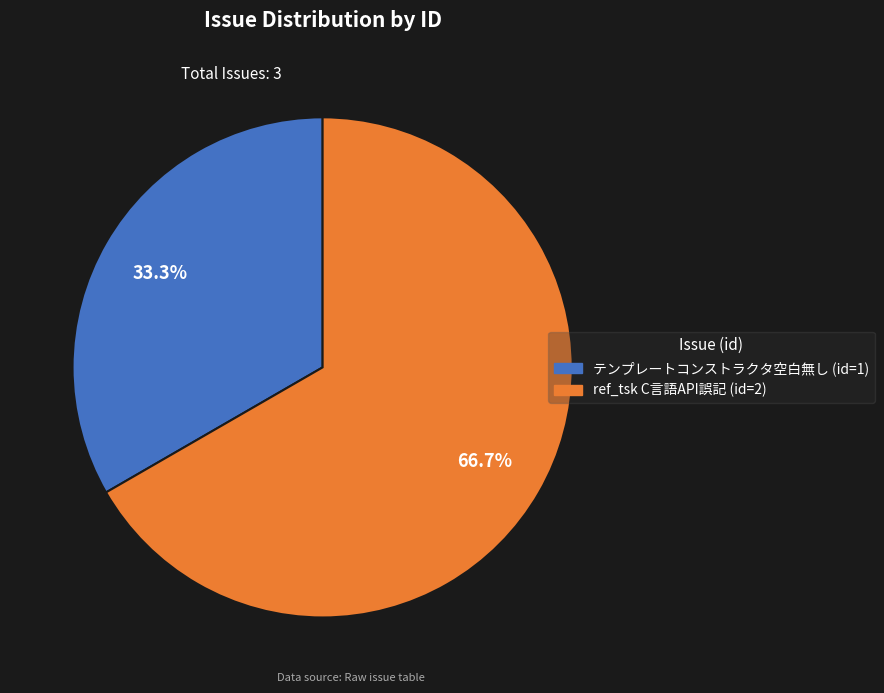

Is there any slice that represents more than half of the pie?

Yes